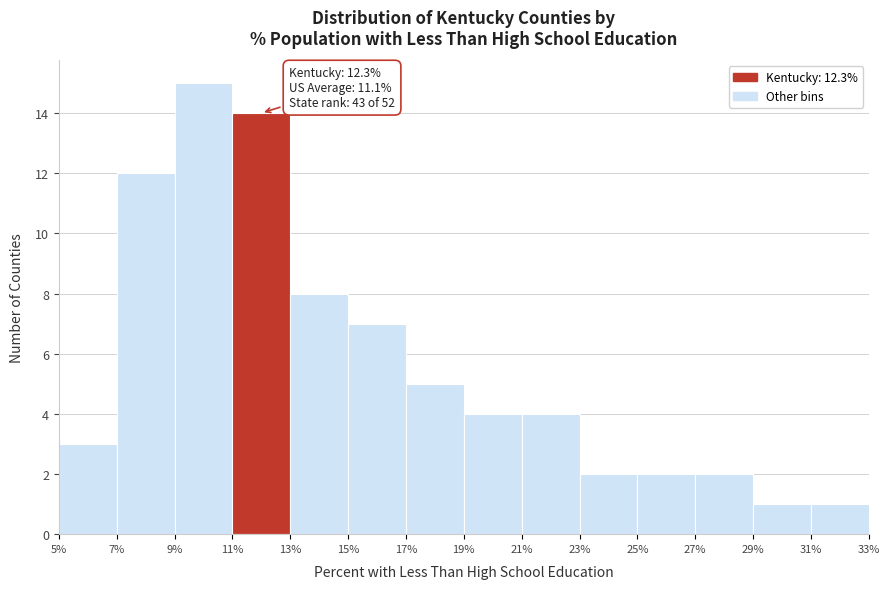

Which range on the x-axis has the tallest bar?

9% to 11%